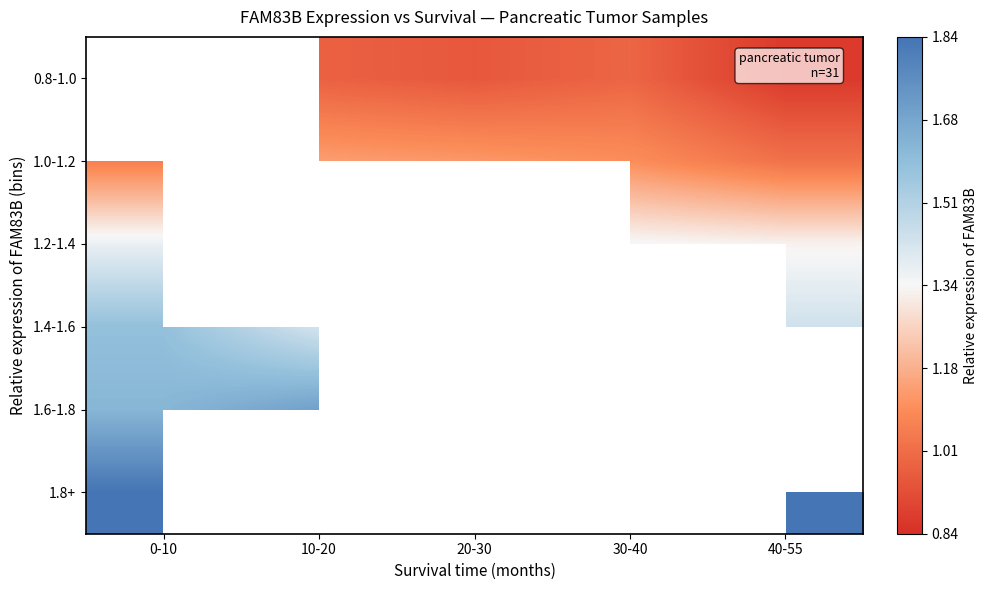

Is it true that 1.2-1.4 equals 0.6 at 0-10?

False